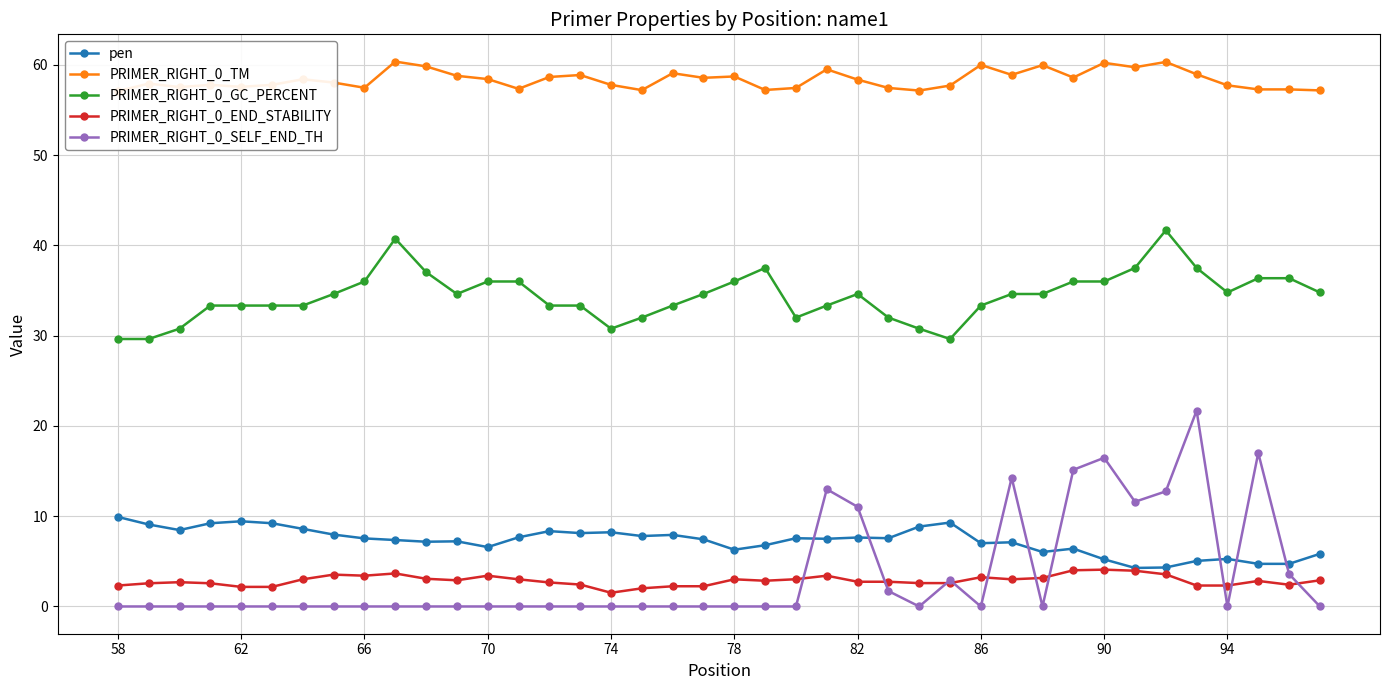

What is the minimum value for PRIMER_RIGHT_0_END_STABILITY?

1.5